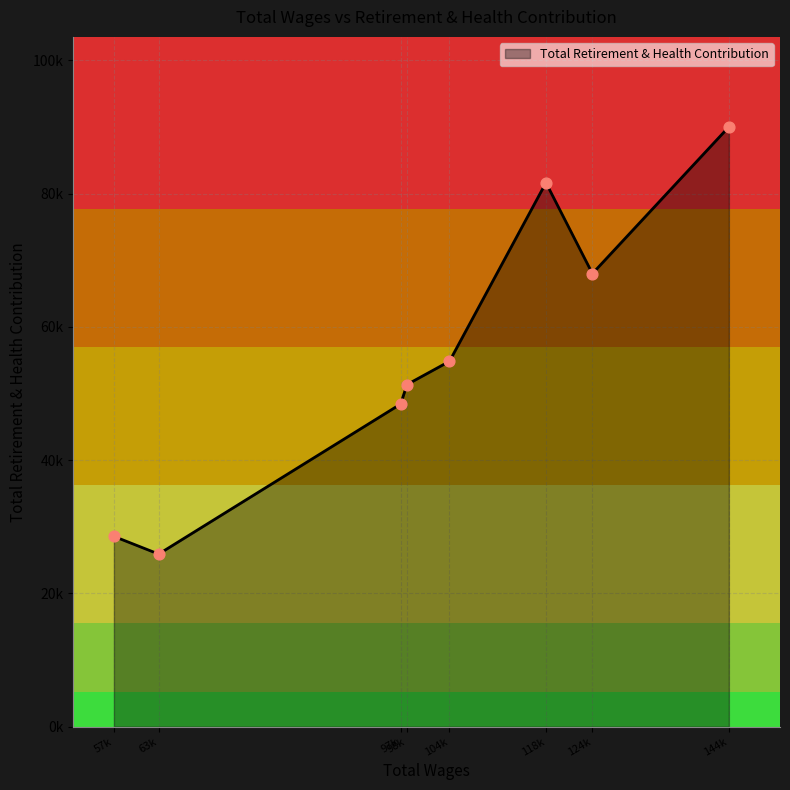

Is this an area chart (filled region under the line)?

Yes